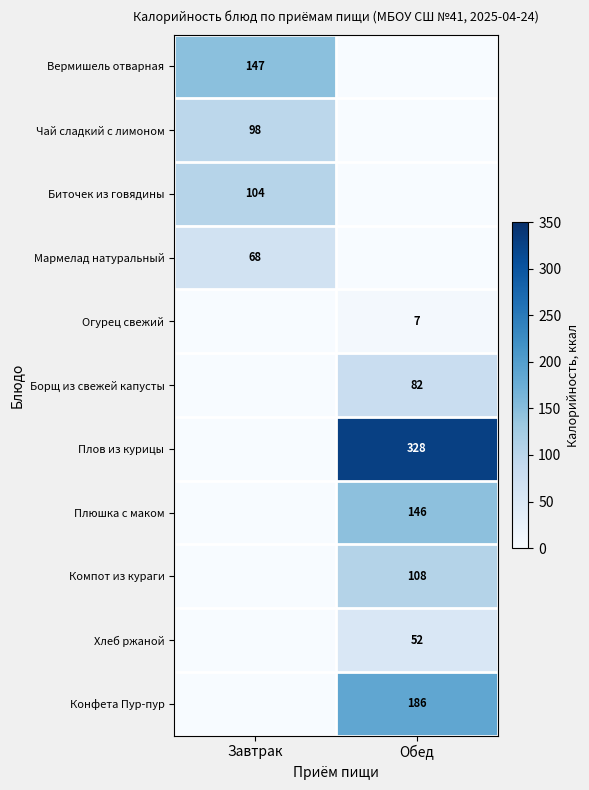

Is the value of Конфета Пур-пур at Обед greater than the value of Вермишель отварная at Завтрак?

Yes